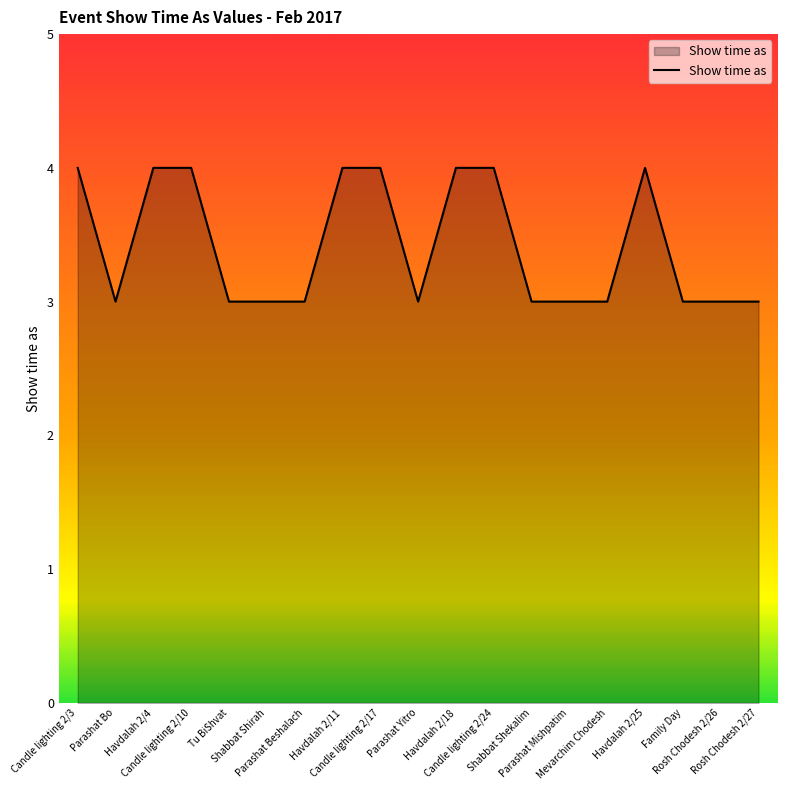

How many lines are shown in the chart?

1